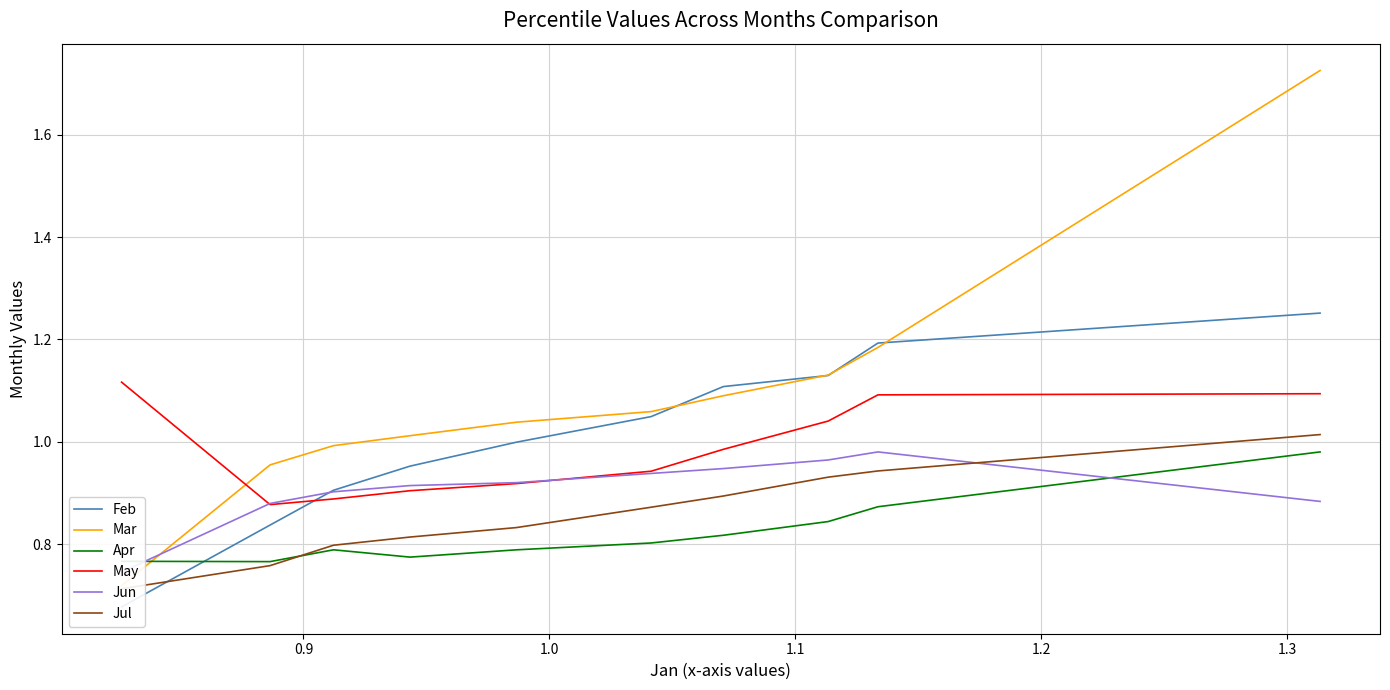

True or false: Apr and May intersect in this chart.

False